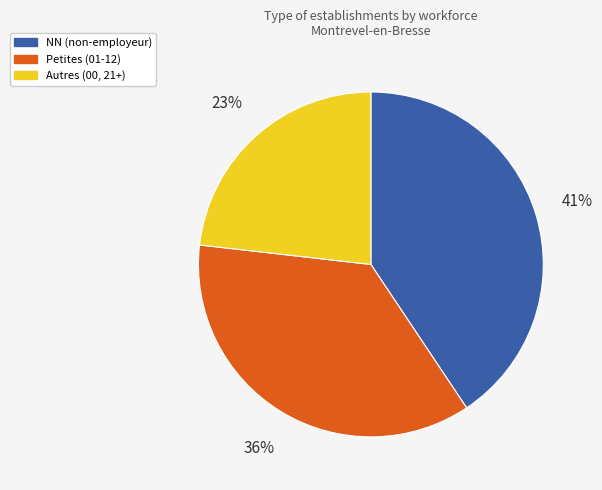

Count the number of slices in the pie.

3